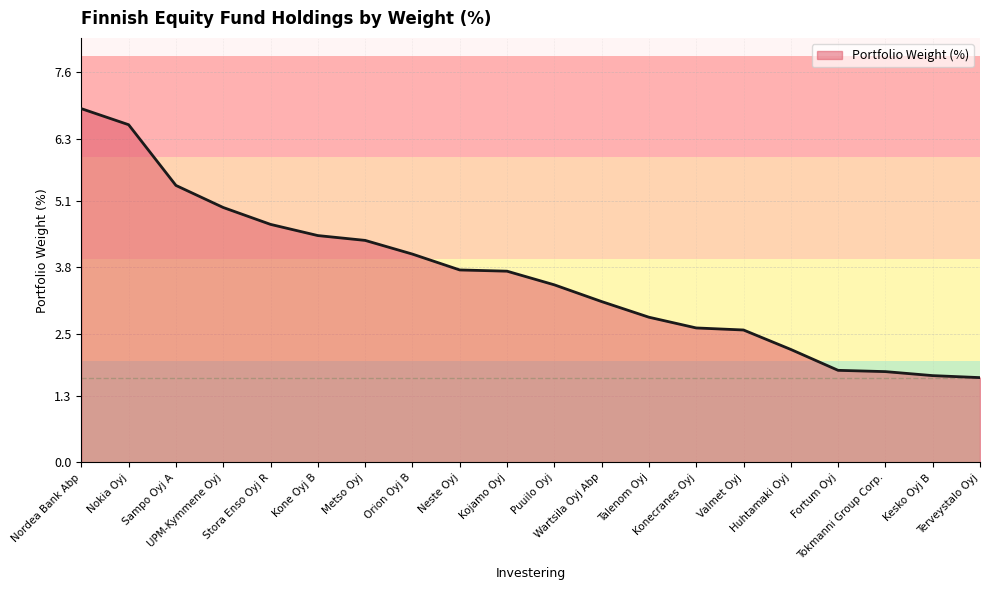

True or false: the data shows 1.1 at Orion Oyj B.

False